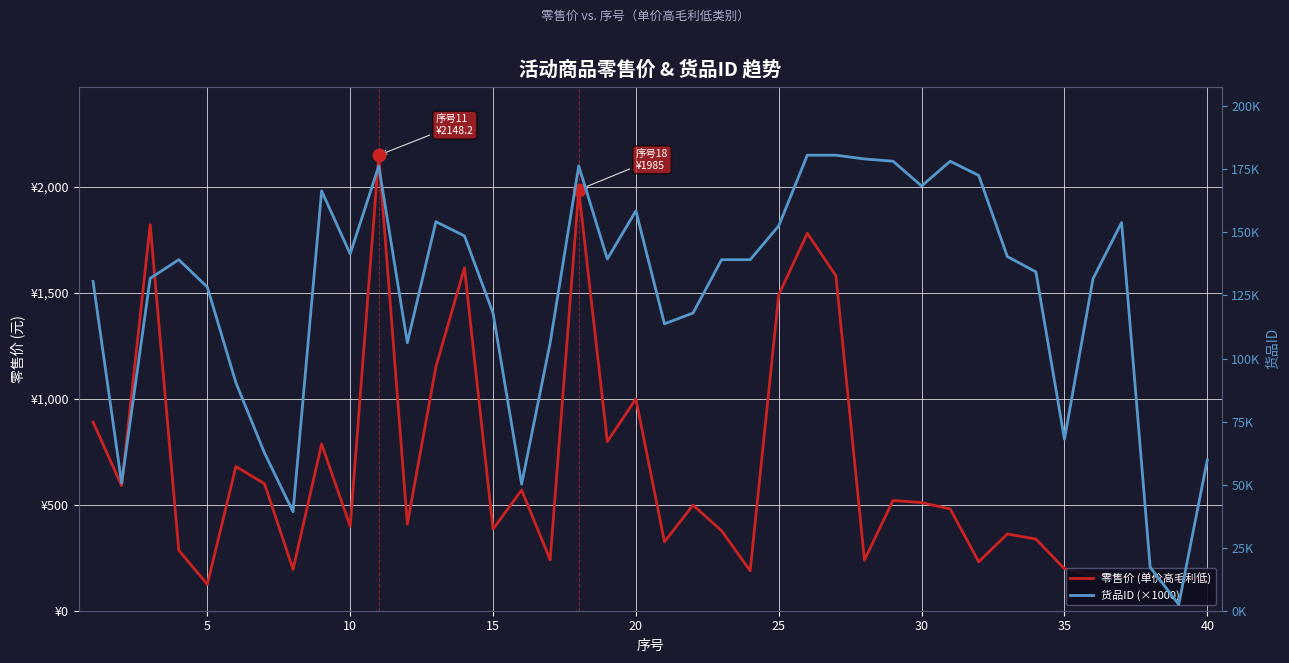

Which series contains the highest Y value?

零售价 (单价高毛利低)